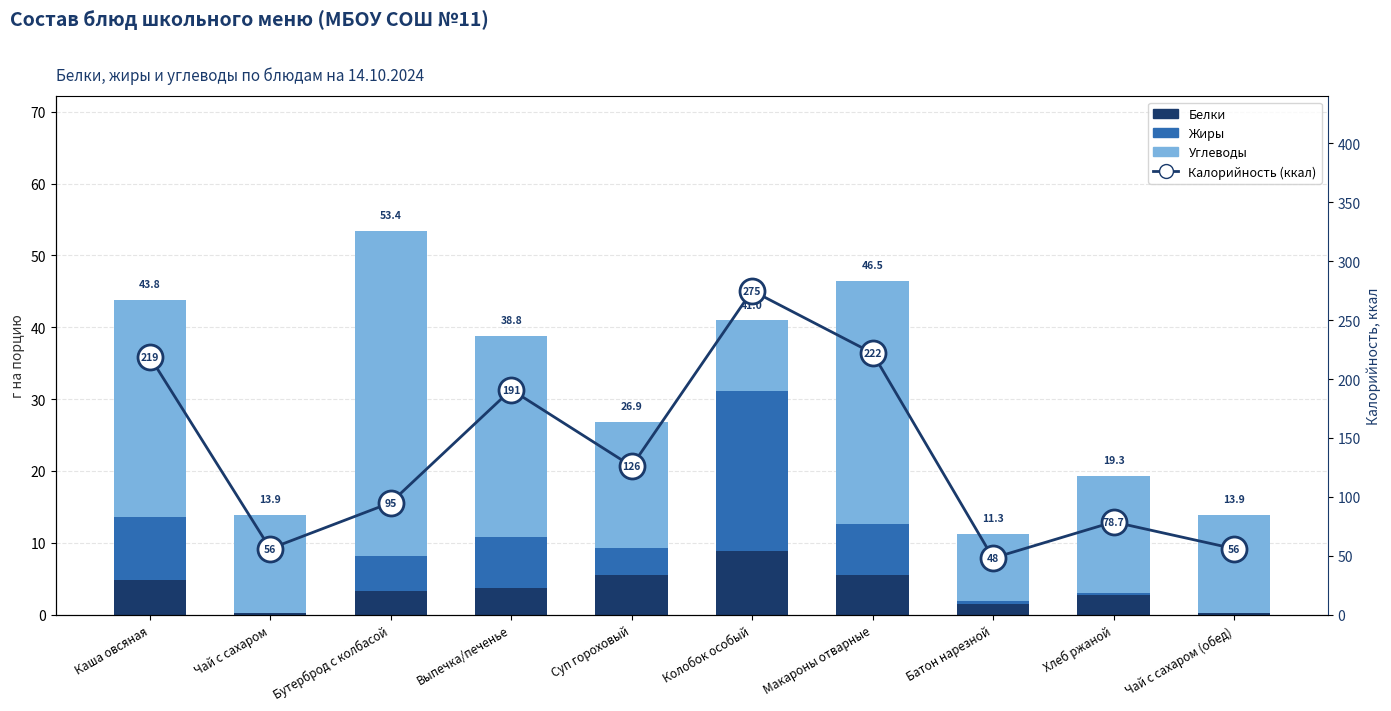

At which label does Белки reach its peak?

Колобок особый